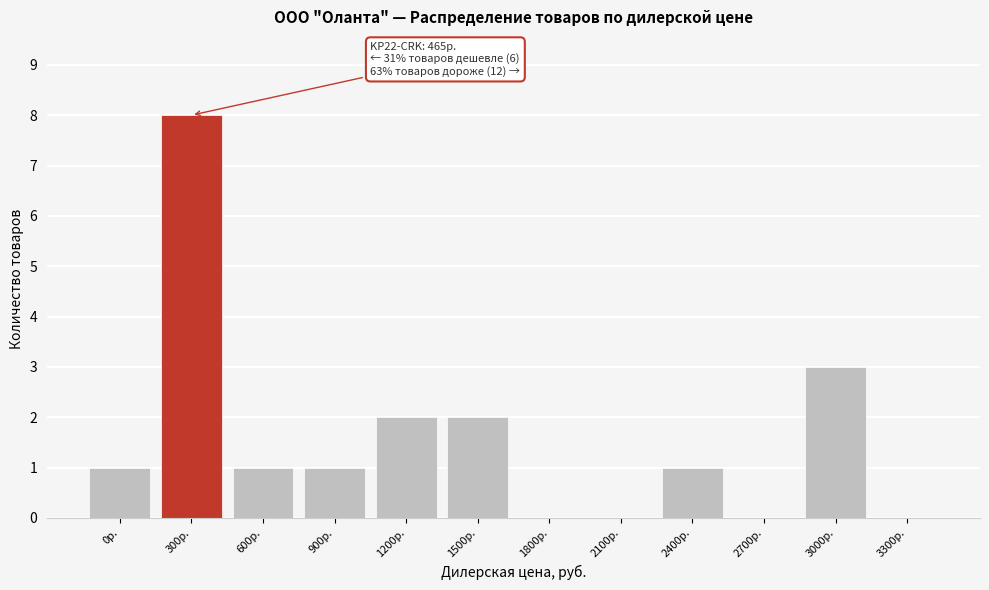

Reading left to right, transcribe all the data shown in this chart.

0р.=1	300р.=8	600р.=1	900р.=1	1200р.=2	1500р.=2	1800р.=0	2100р.=0	2400р.=1	2700р.=0	3000р.=3	3300р.=0